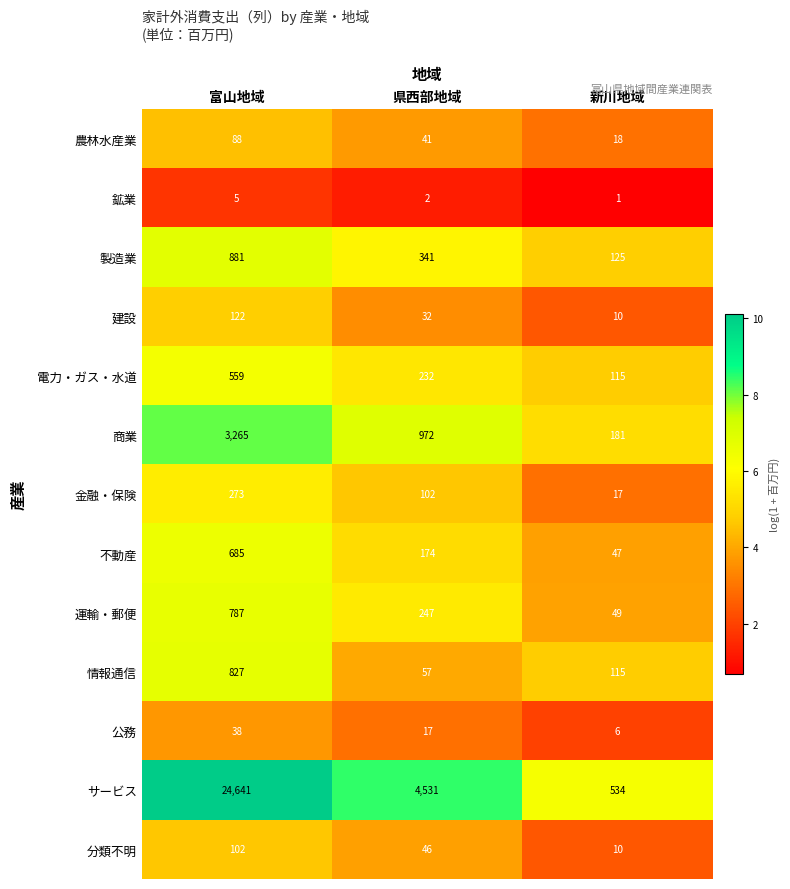

Which series has the largest range (max minus min)?

サービス